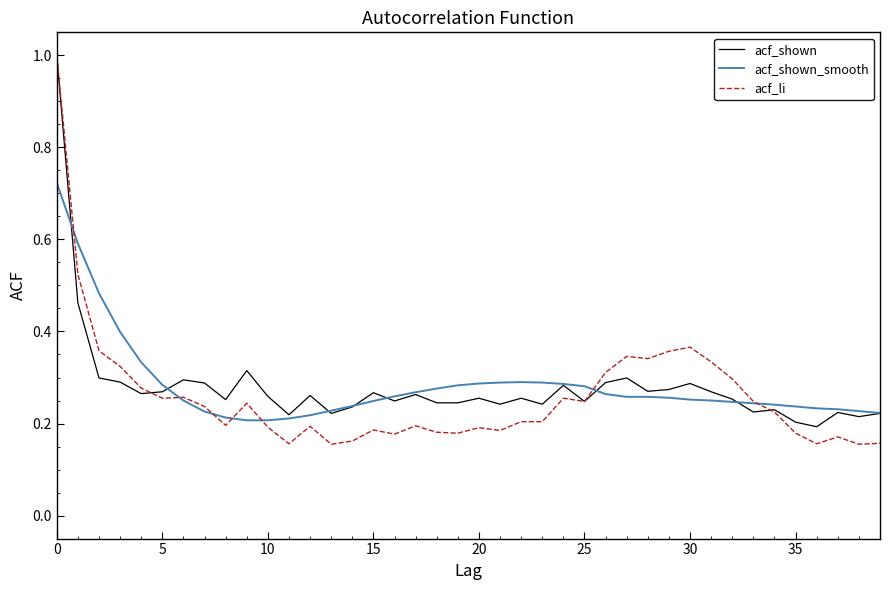

How many series are shown in this chart?

3